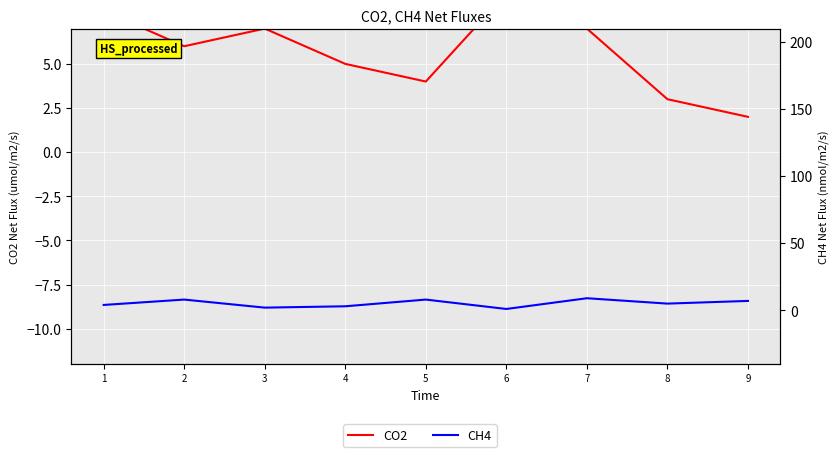

What is the difference between the CO2 values at 9 and 2?

4